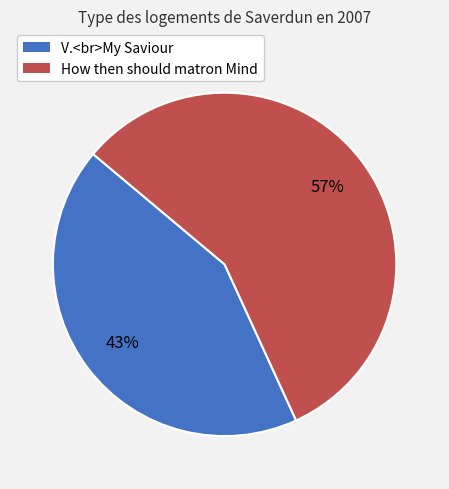

Rank the categories by value from highest to lowest.

How then should matron Mind, V.<br>My Saviour